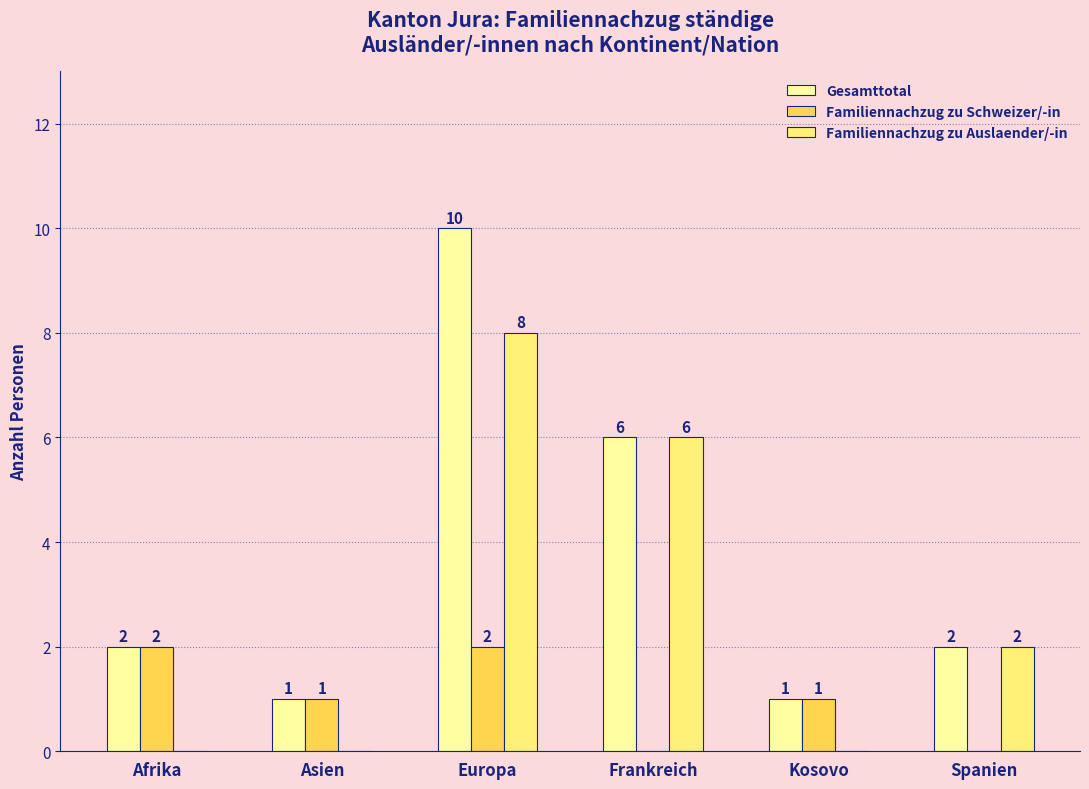

True or false: Familiennachzug zu Auslaender/-in has a value of 1 at Spanien.

False